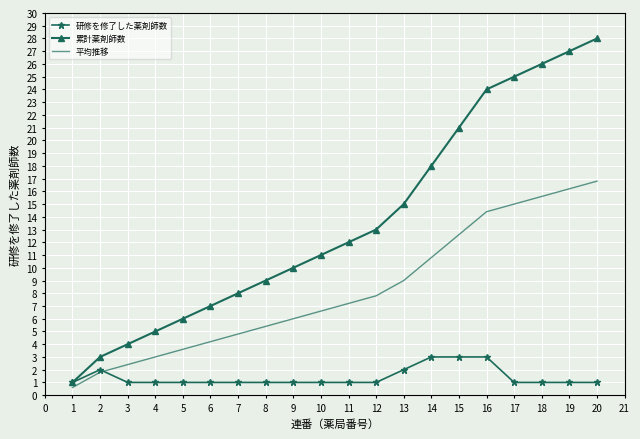

Which series has the largest range (max minus min)?

累計薬剤師数